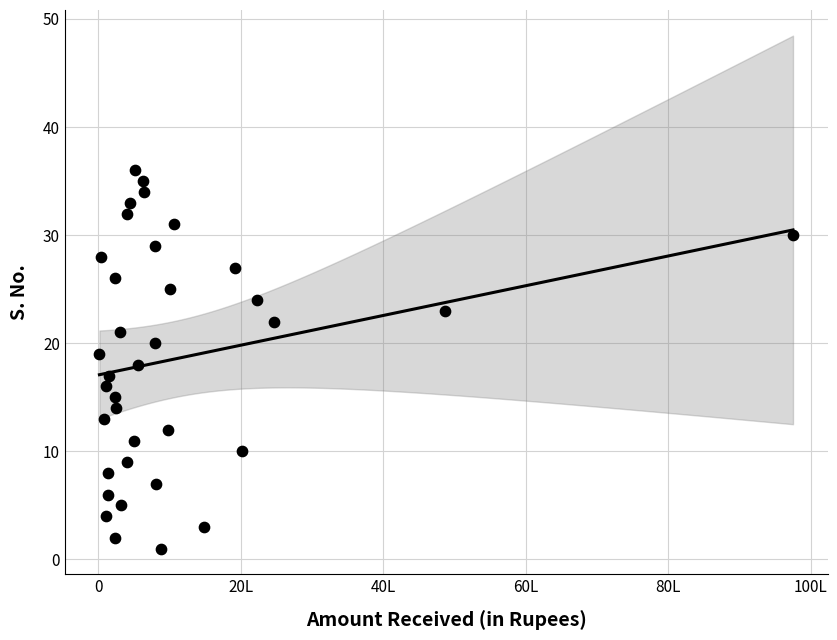

What is the range of X values (max minus min)?

9735000